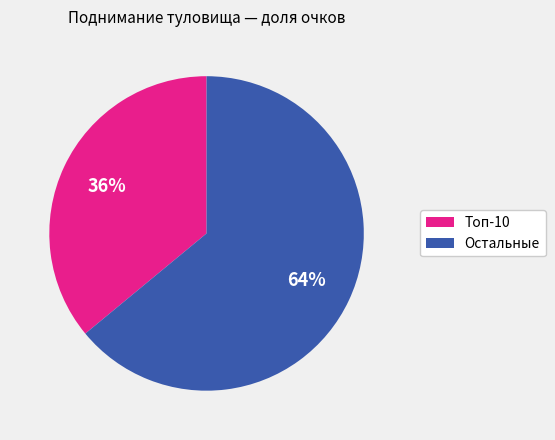

To the nearest percent, what is the average slice percentage?

50%